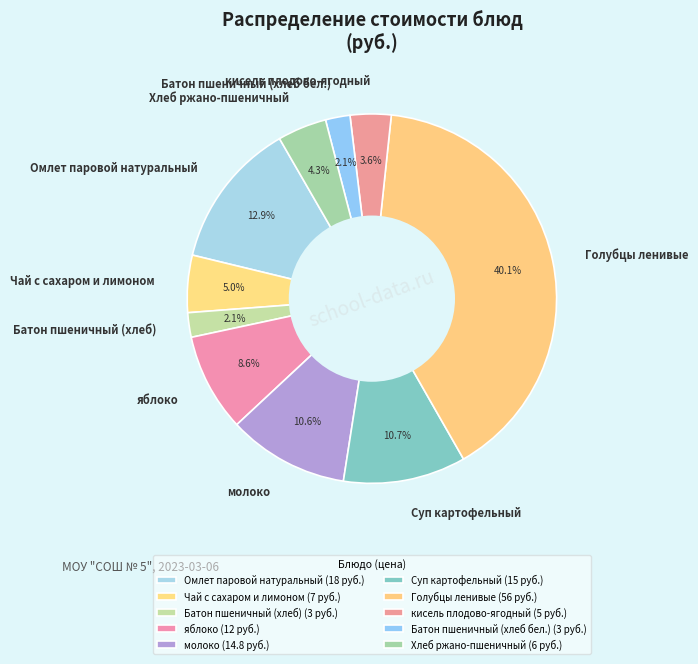

To the nearest percent, what percentage of the pie is Хлеб ржано-пшеничный?

4%